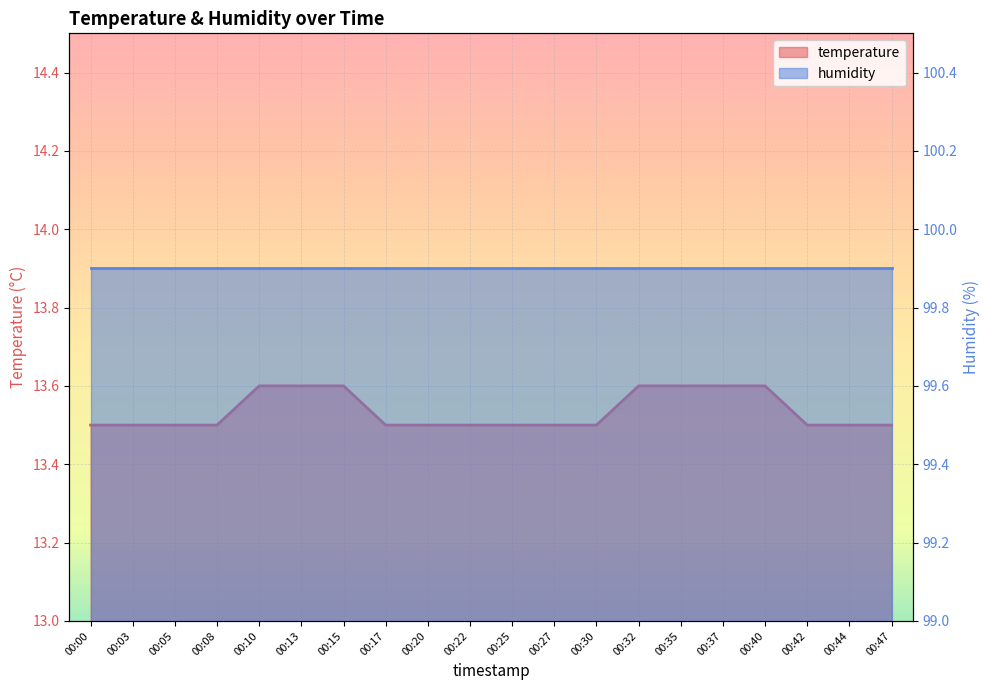

At which category does the chart reach its minimum across all series?

00:00